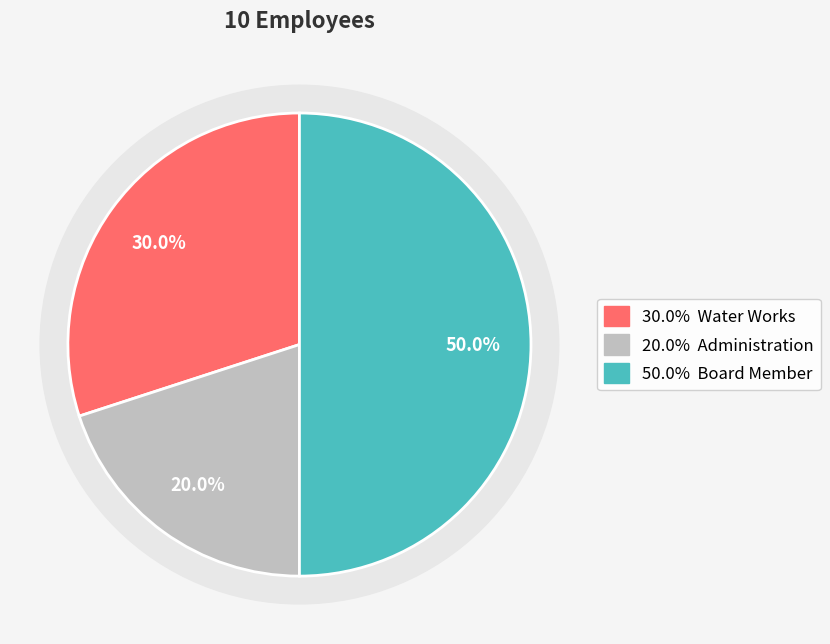

Rank the categories by value from highest to lowest.

Board Member, Water Works, Administration